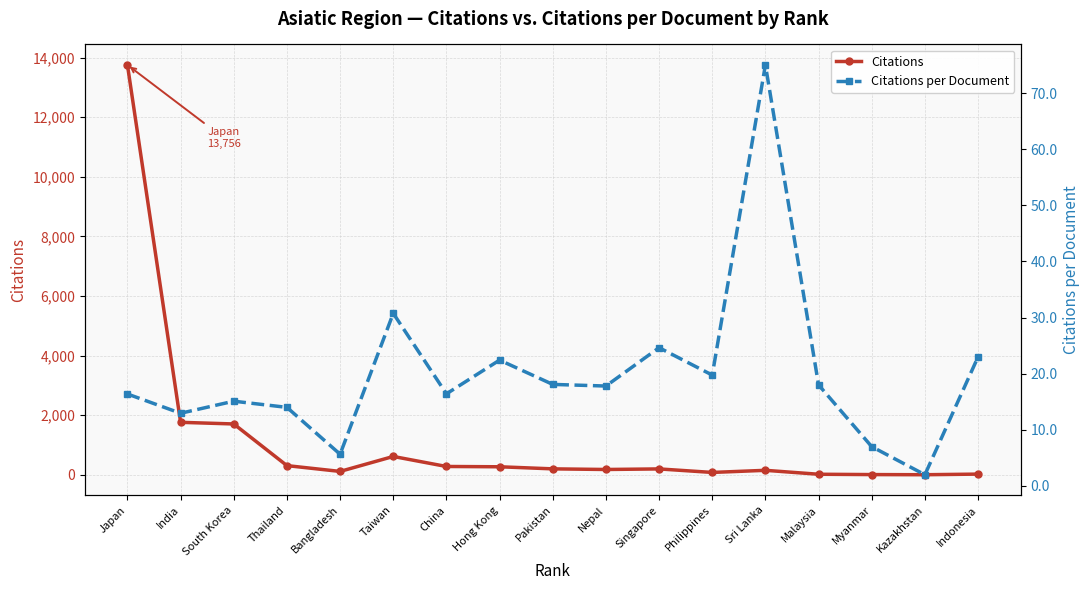

Is the value of Citations at China greater than the value of Citations per Document at Taiwan?

Yes